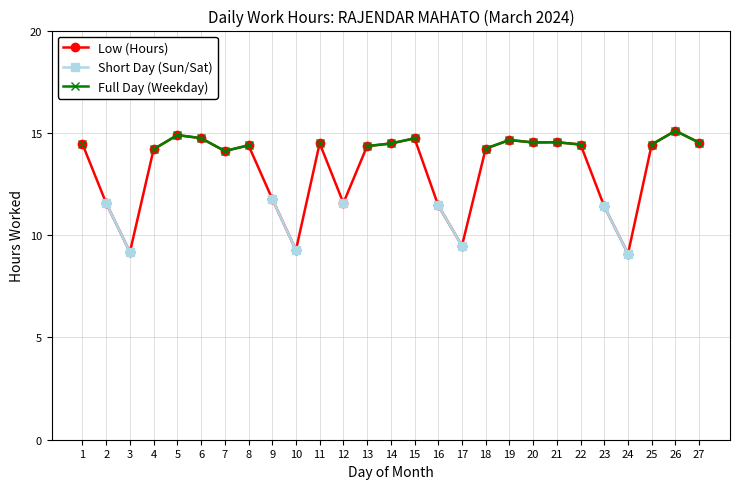

What is the average value of the Low (Hours) series?

13.2